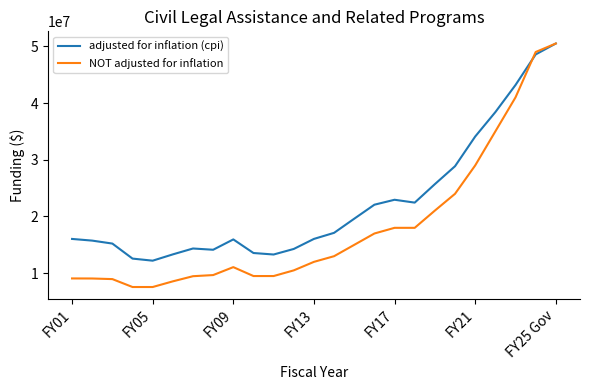

What is the smallest value displayed?

7564142